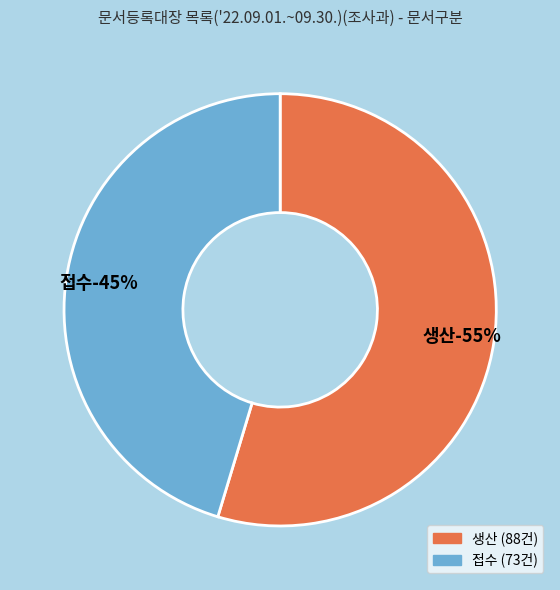

Which slice represents more than half of the pie?

생산